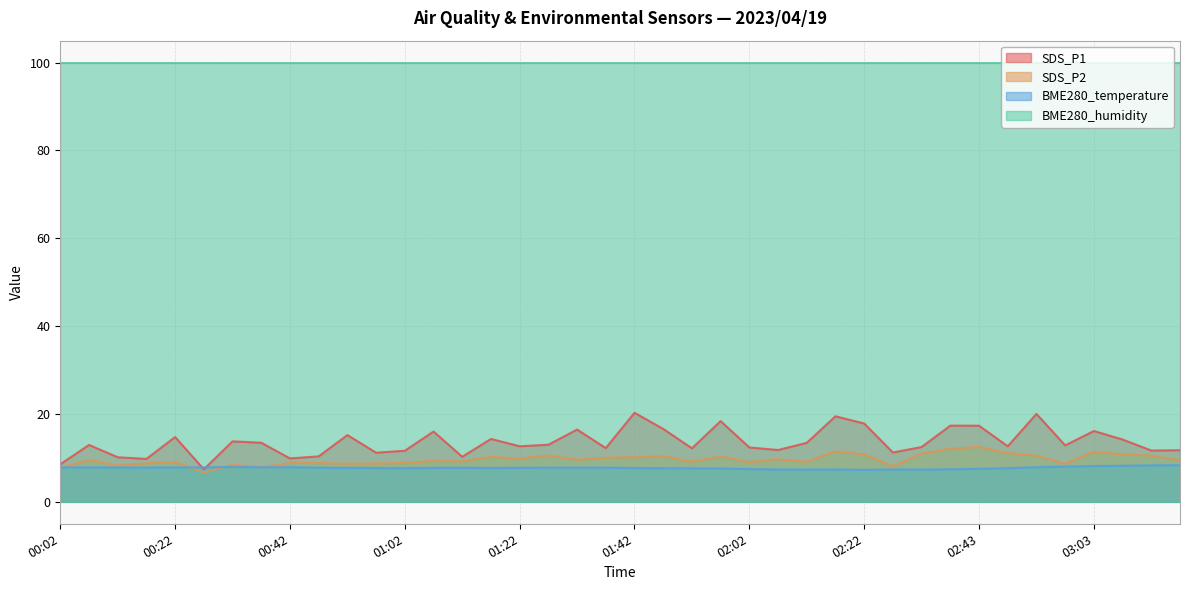

What is the sum of all SDS_P2 values?

385.5